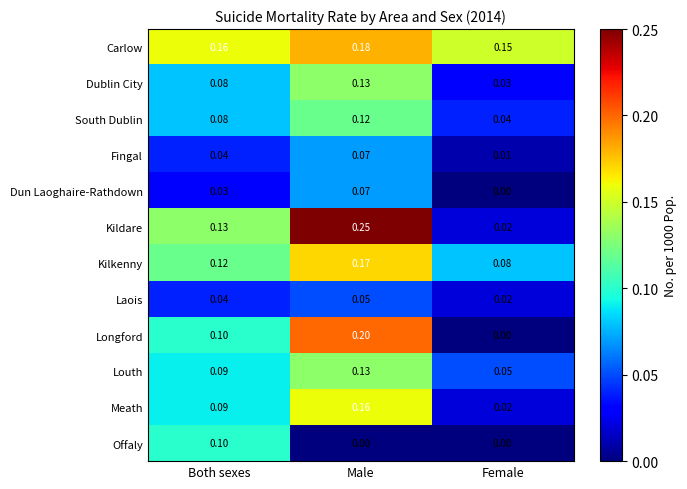

At which label is Kildare closest to 0?

Female